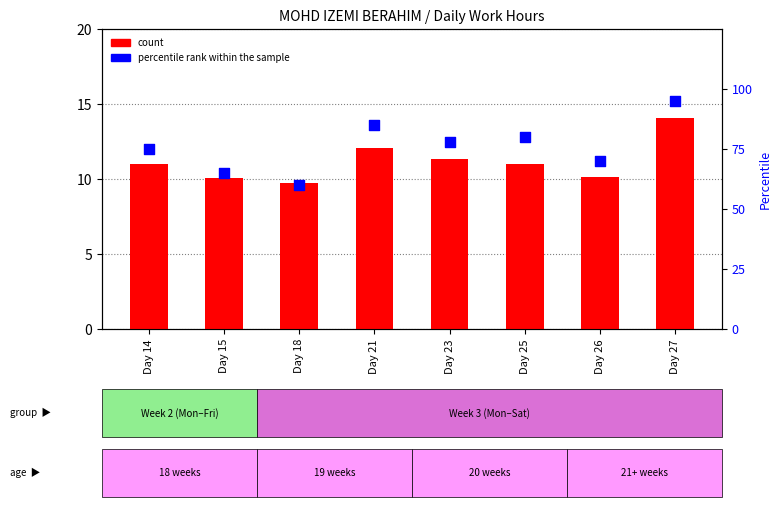

Is the value of count at Day 25 greater than the value of percentile rank within the sample at Day 14?

No